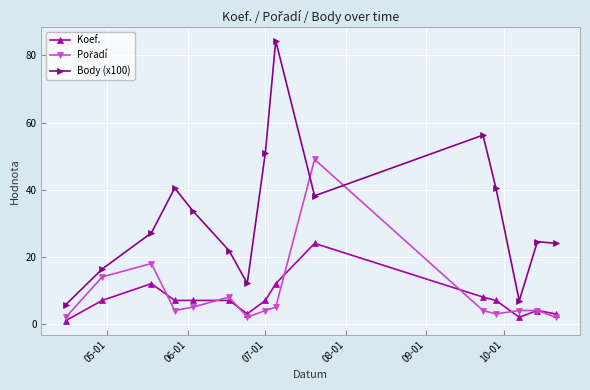

True or false: Koef. and Body (x100) intersect in this chart.

False